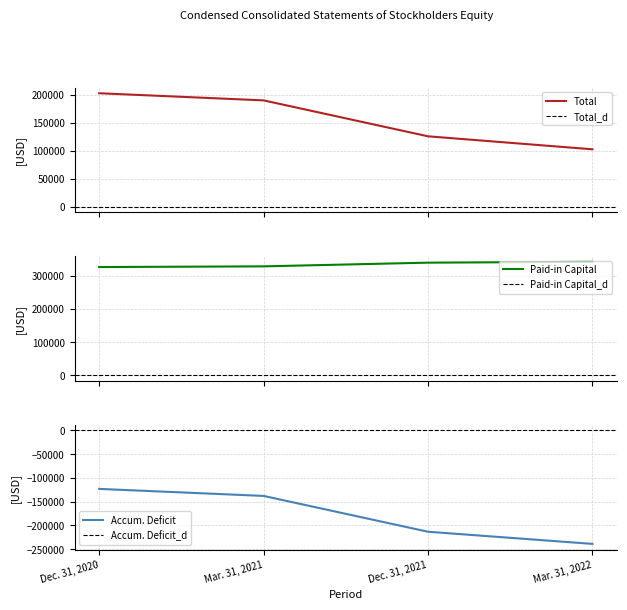

List the labels in order of Accumulated Deficit value, largest first.

Dec. 31, 2020, Mar. 31, 2021, Dec. 31, 2021, Mar. 31, 2022